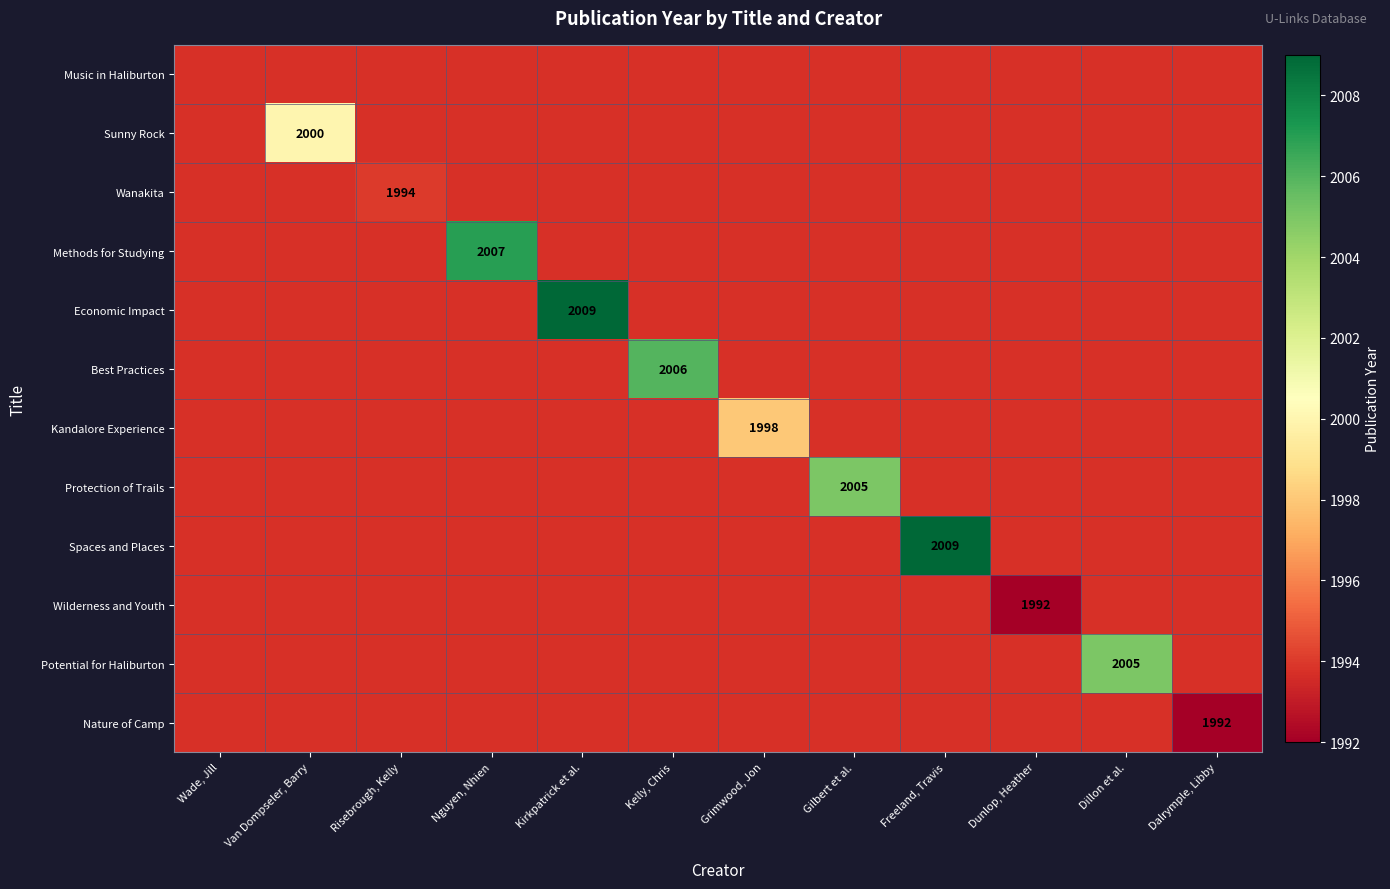

How many data points does each series have?

12